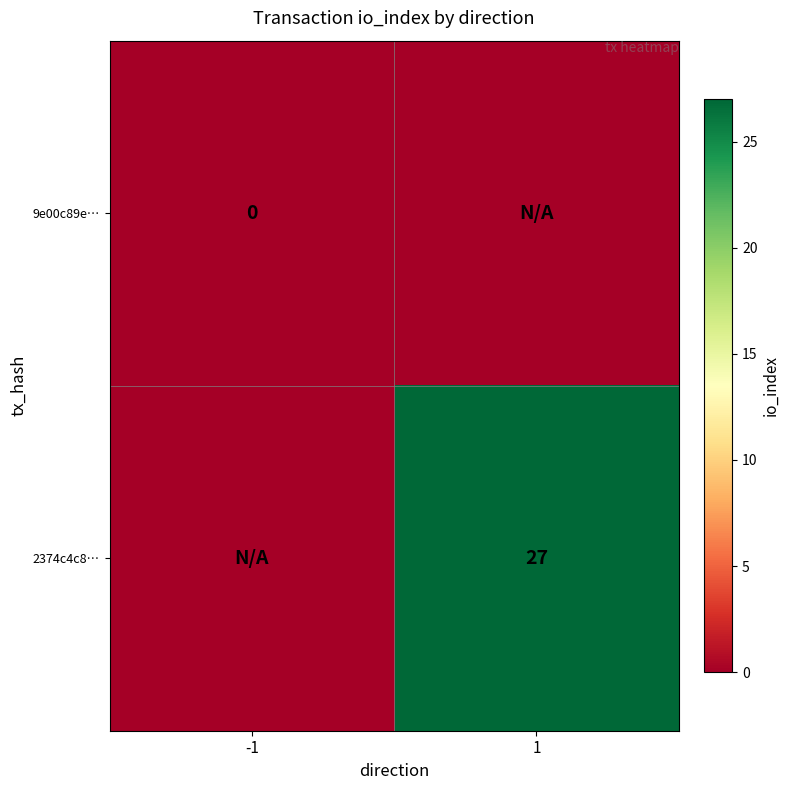

The 2374c4c8… series shows 13 at 1. True or false?

False